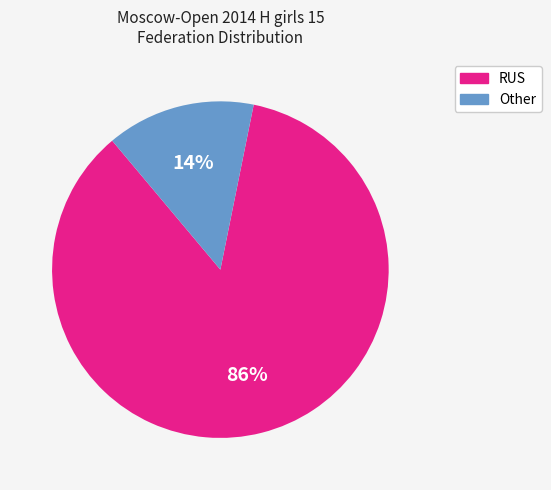

True or false: Other accounts for 14% of the total.

True